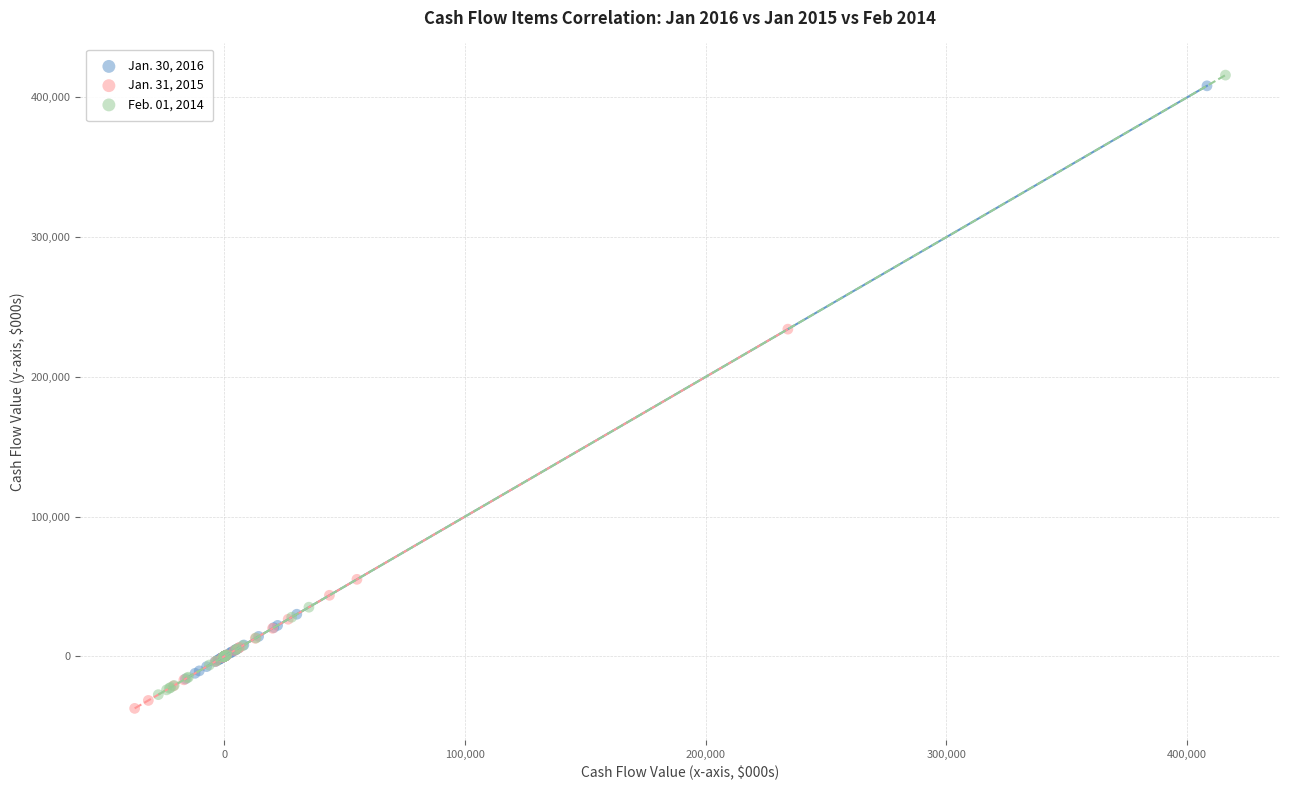

What are all the series names shown in the legend?

Jan. 30, 2016, Jan. 31, 2015, Feb. 01, 2014